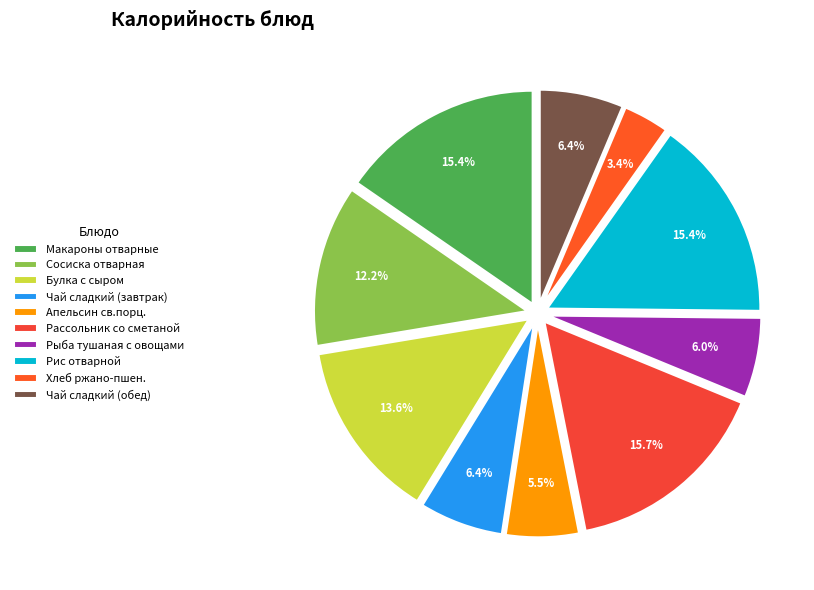

To the nearest percent, what is the difference between the largest and smallest slice percentages?

12%